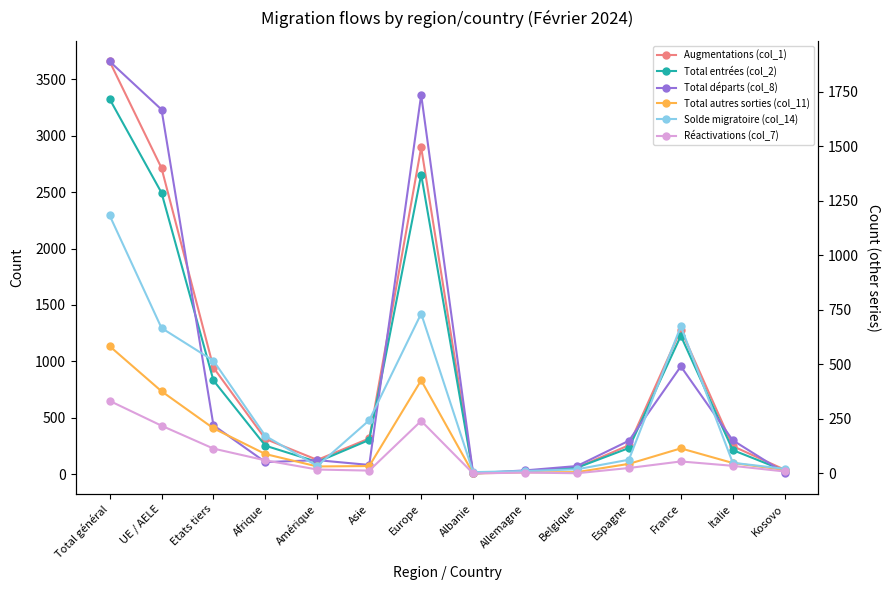

How many intersections are there between Total départs (col_8) and Réactivations (col_7)?

3